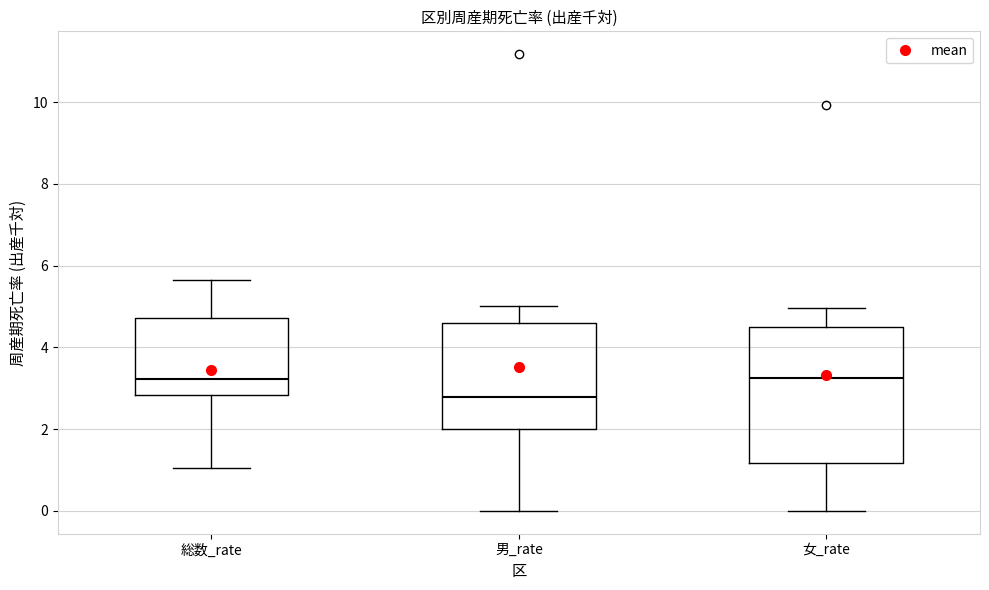

Reading left to right, read every box against the y-axis: the position of its median line, the range the box covers, and the ends of its whiskers. The values are not printed on the chart, so give them approximately, as read against the axis.

総数_rate: median 3.2, box 2.8 to 4.8, whiskers 1.0 to 5.6
男_rate: median 2.8, box 2.0 to 4.6, whiskers 0.0 to 5.0
女_rate: median 3.2, box 1.2 to 4.6, whiskers 0.0 to 5.0